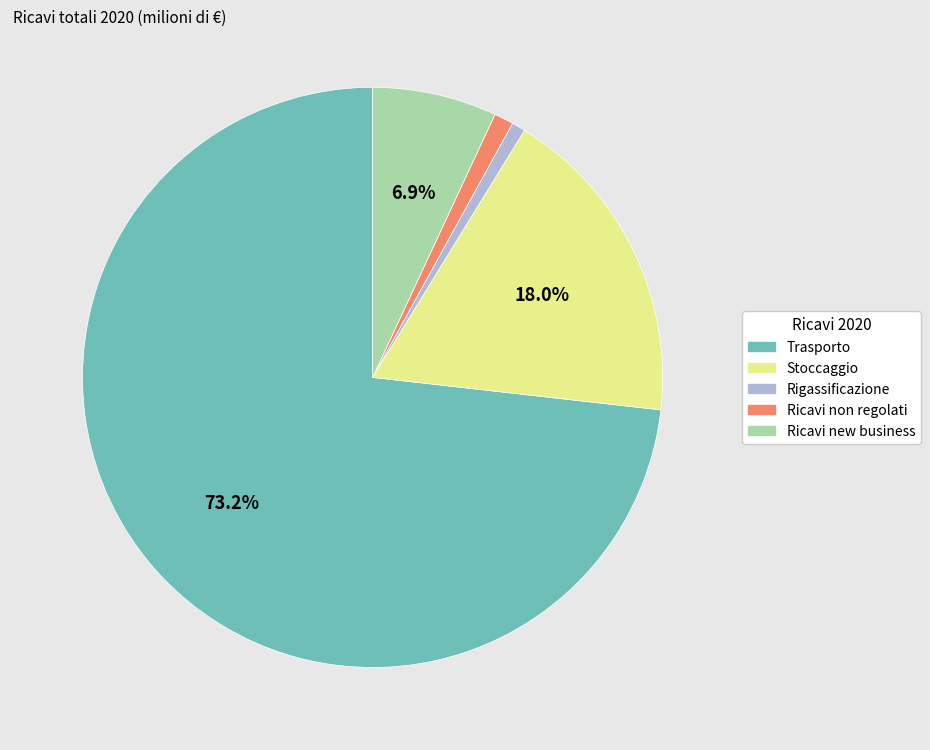

Is there a majority slice in this chart?

Yes